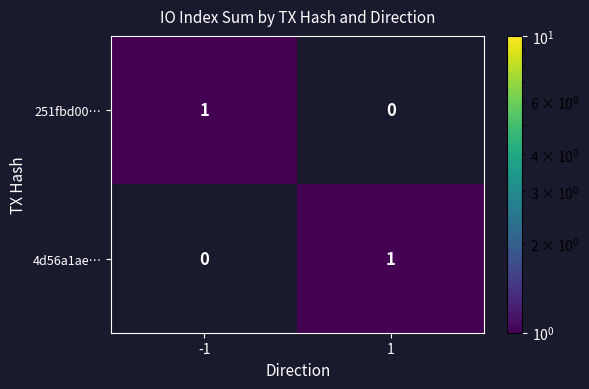

At how many categories does at least one series exceed 0?

2